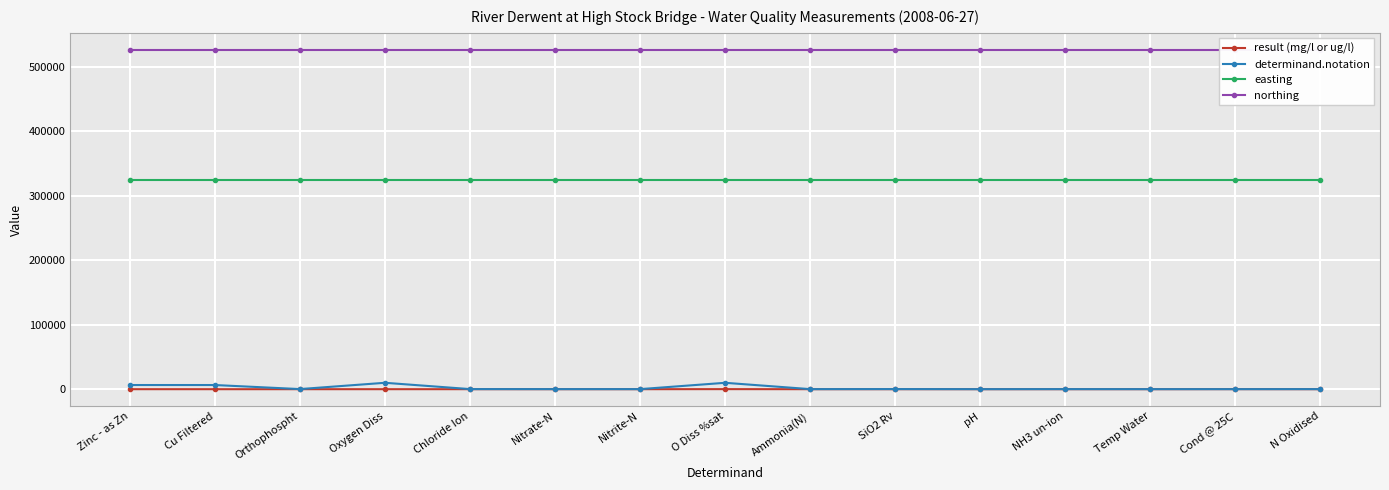

What value does the result (mg/l or ug/l) series have at Chloride Ion?

12.0